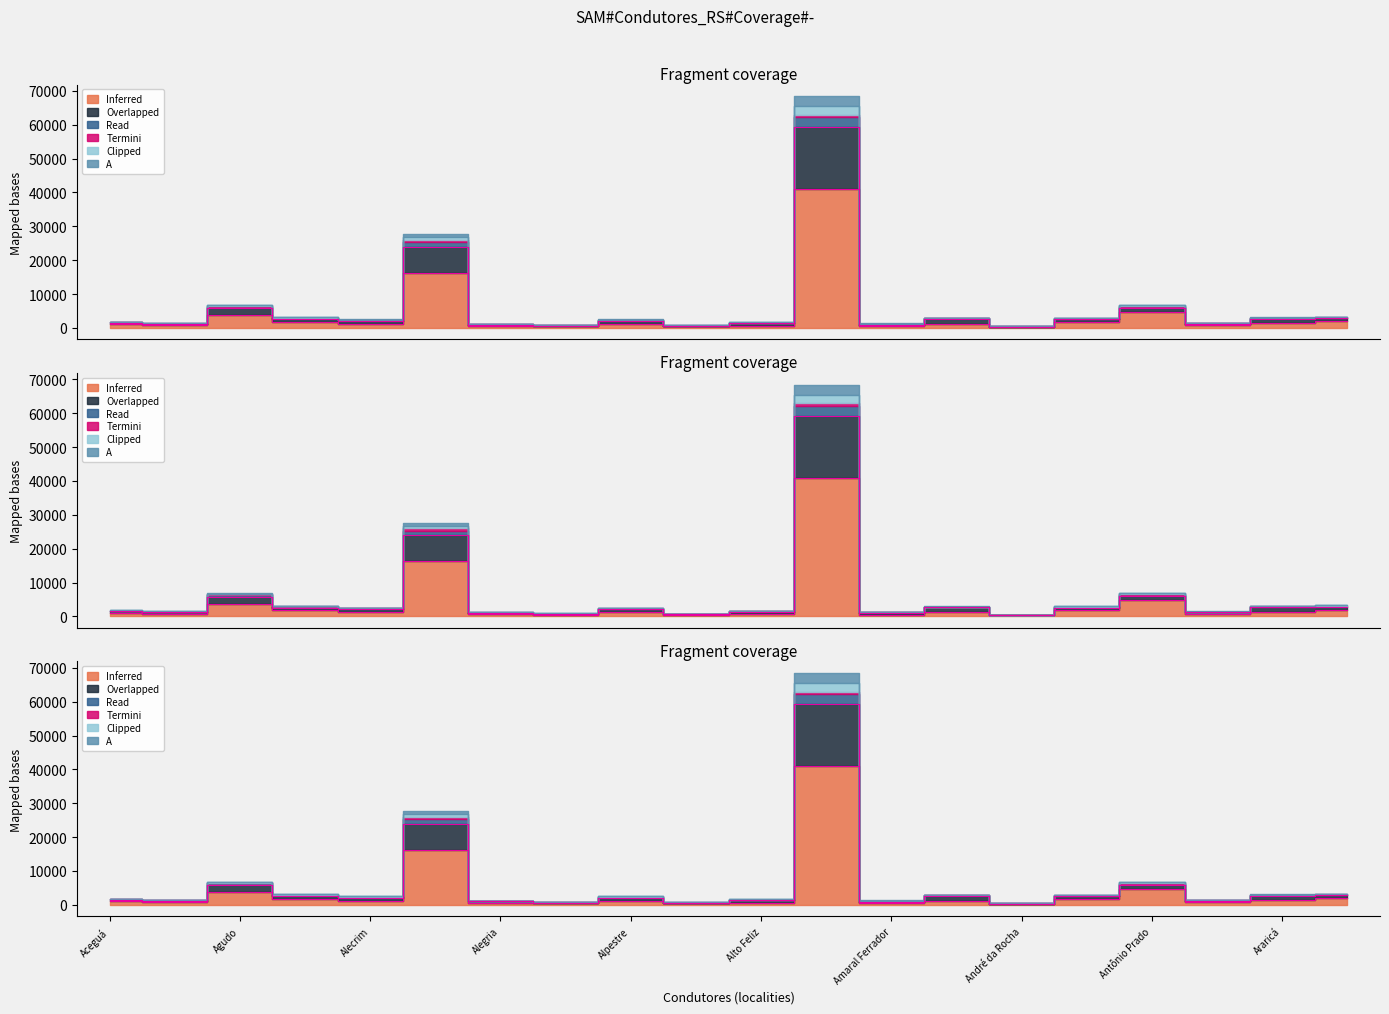

True or false: B has more than 1 points higher than both neighbors.

True